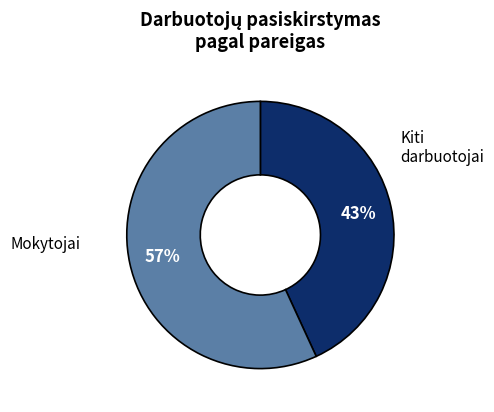

How many segments does this pie chart have?

2